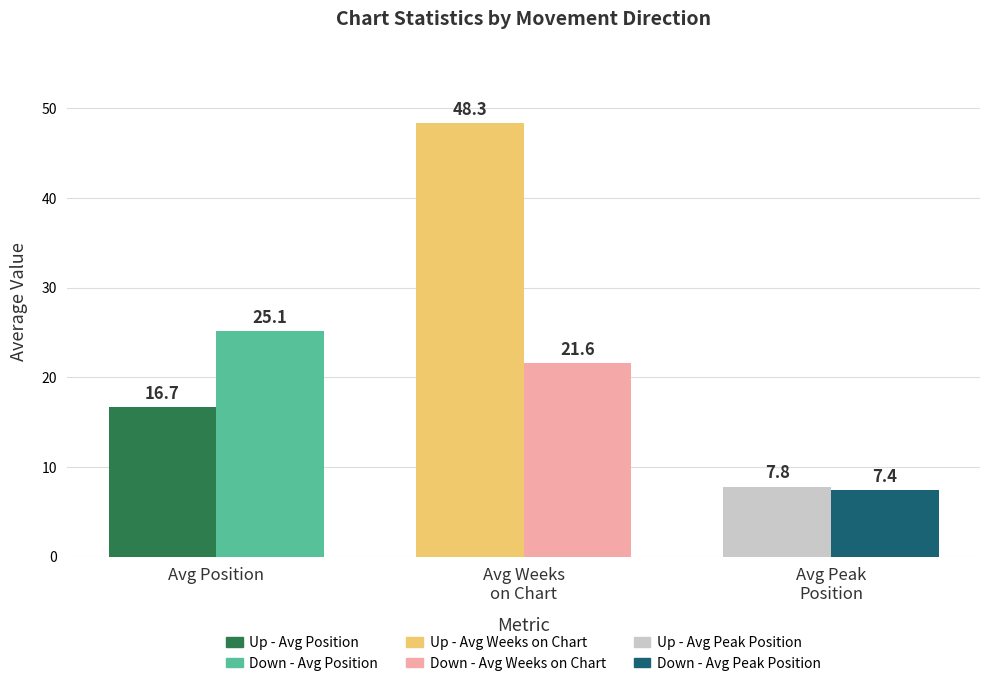

Where does the Avg Weeks on Chart series first go above 38?

up